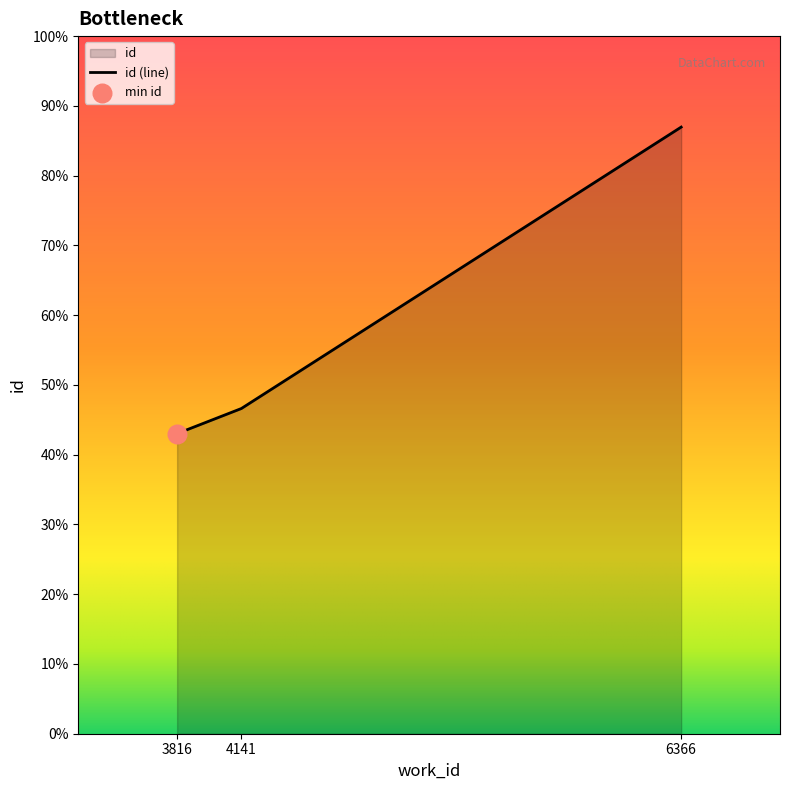

Approximately how many times larger is the value at 3816 compared to 6366?

0.5